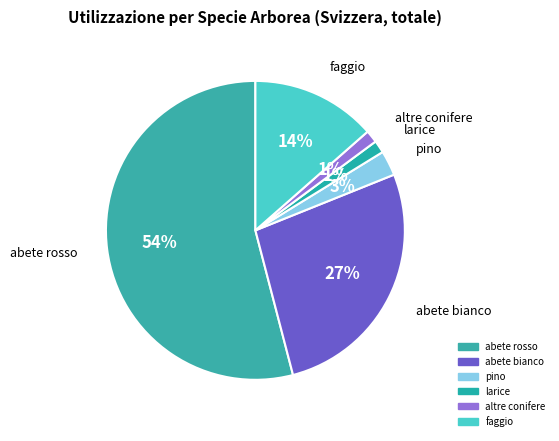

Is the sum of pino and altre conifere greater than half?

No